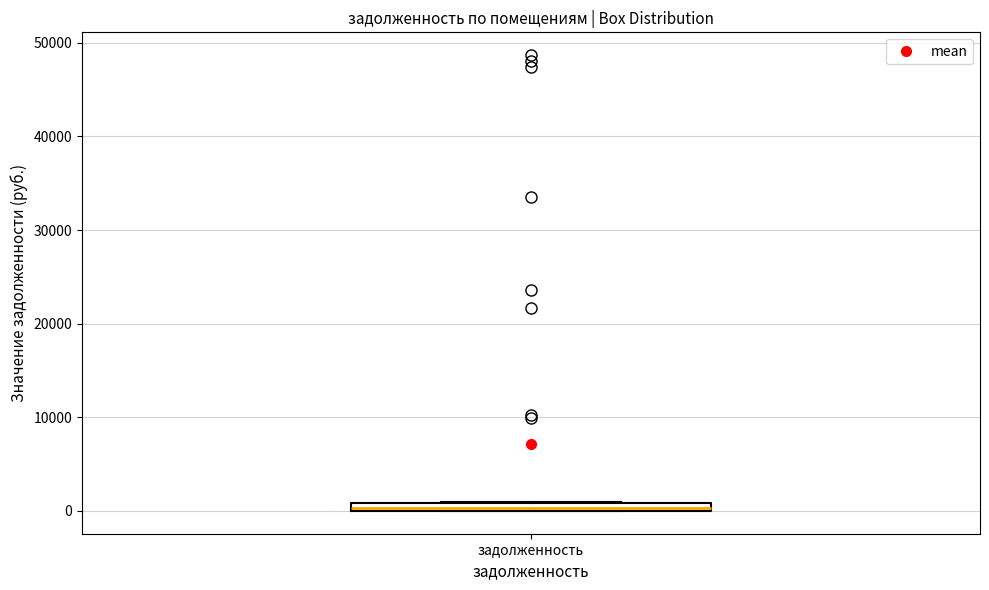

Where is the lower edge of the box for задолженность on the y-axis? The values are not printed on the chart, so give them approximately, as read against the axis.

0